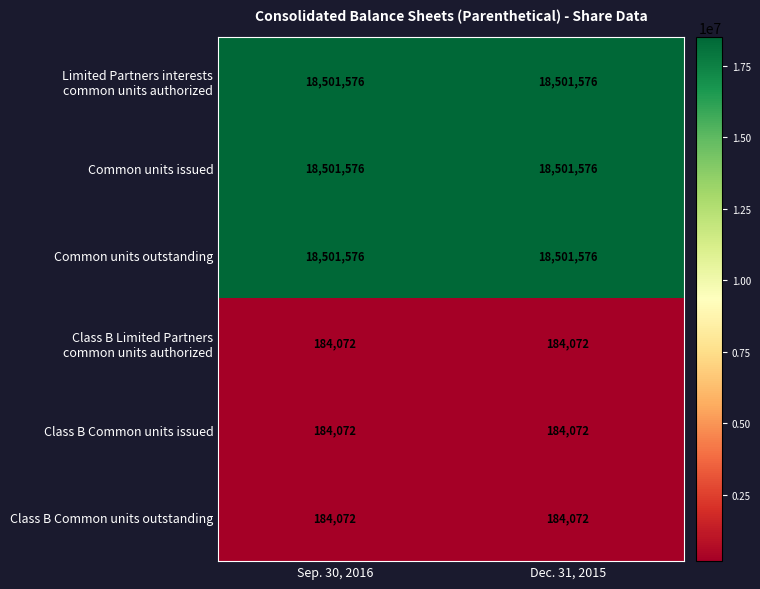

At how many categories does at least one series exceed 743604?

2